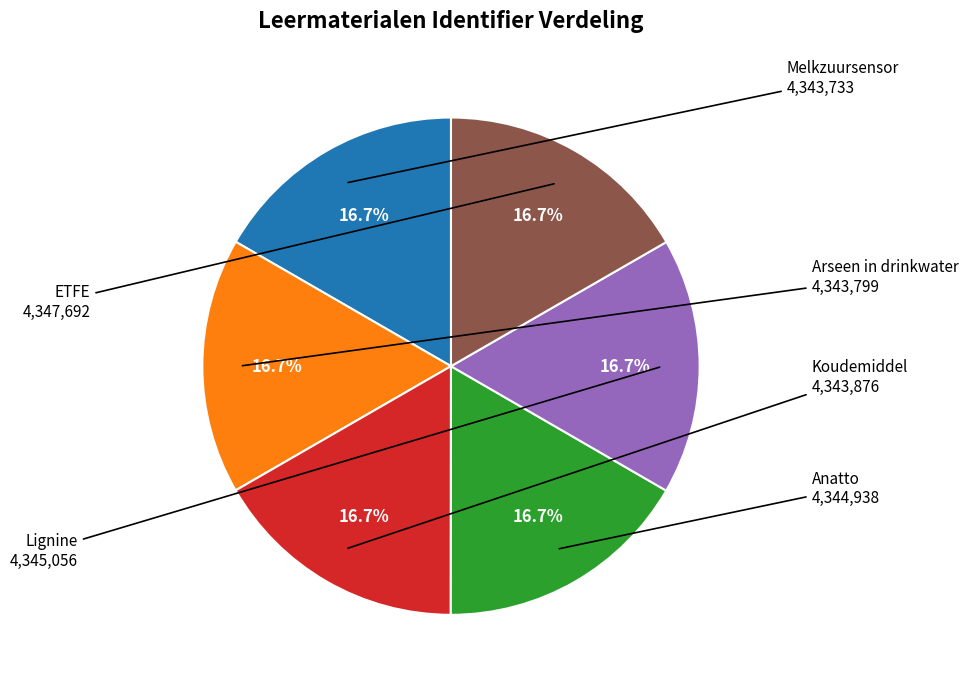

How many slices are in this pie chart?

6